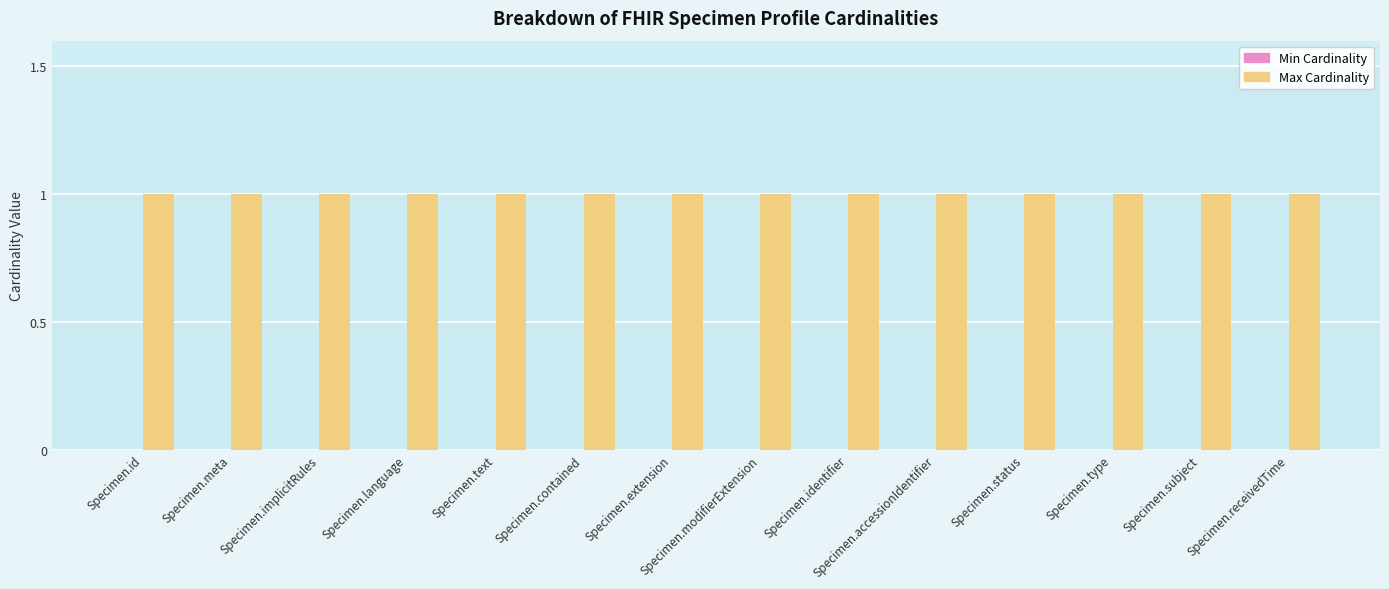

What is the total value across all series at Specimen.implicitRules?

1